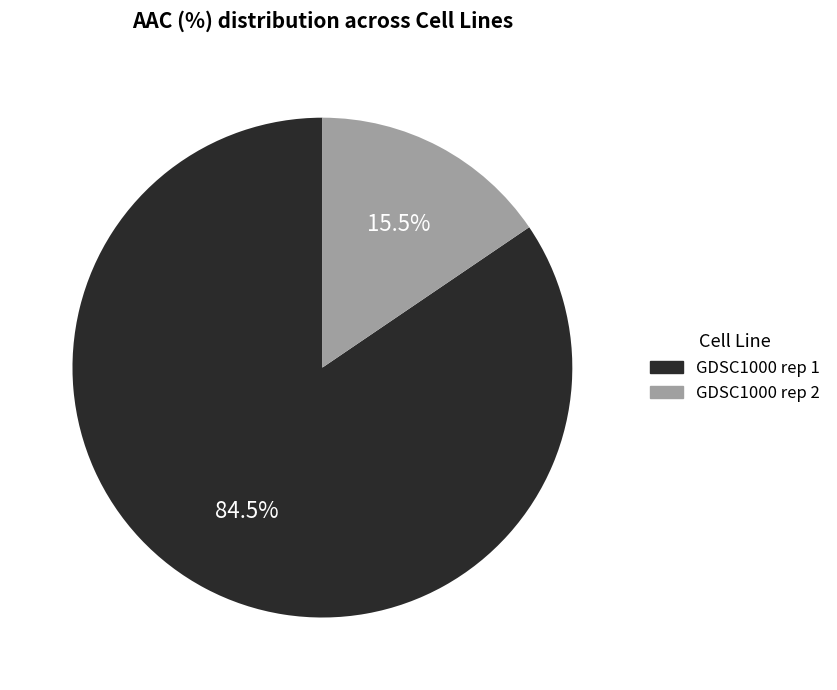

Between GDSC1000 rep 2 and GDSC1000 rep 1, which is larger?

GDSC1000 rep 1